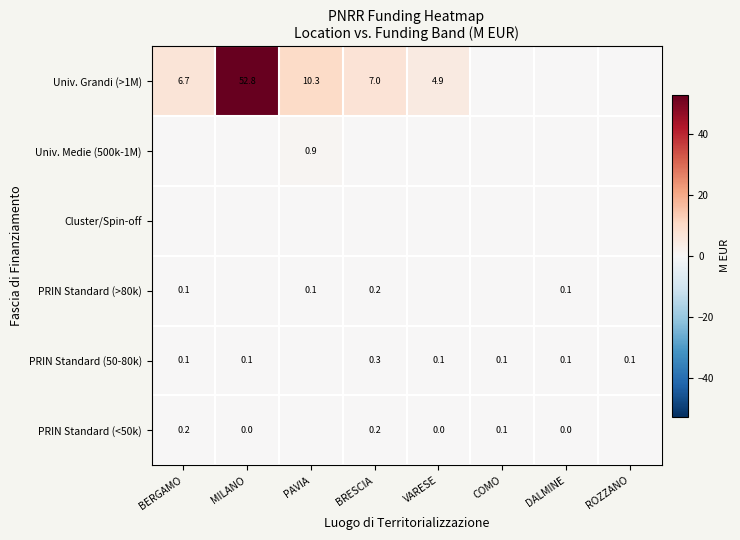

The PRIN Standard (50-80k) series shows 0.3 at BRESCIA. True or false?

True